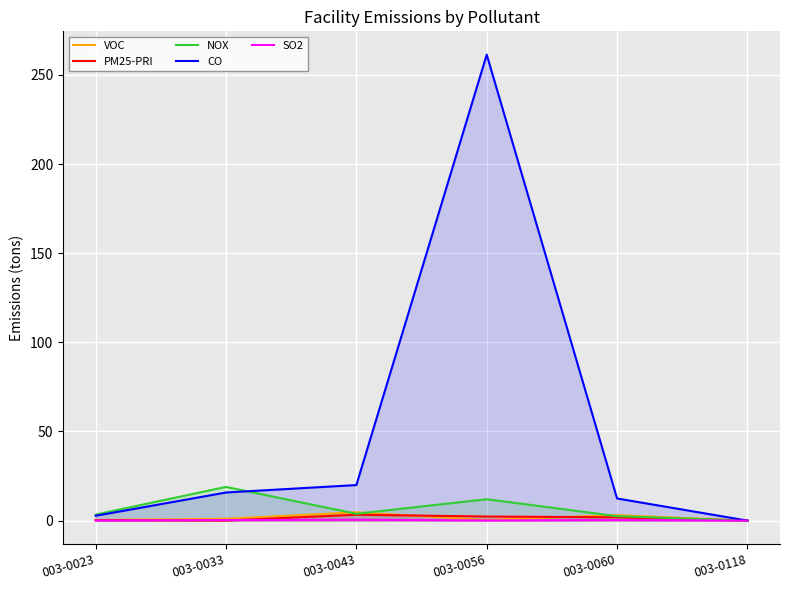

Which series changed the most between 003-0033 and 003-0060?

NOX